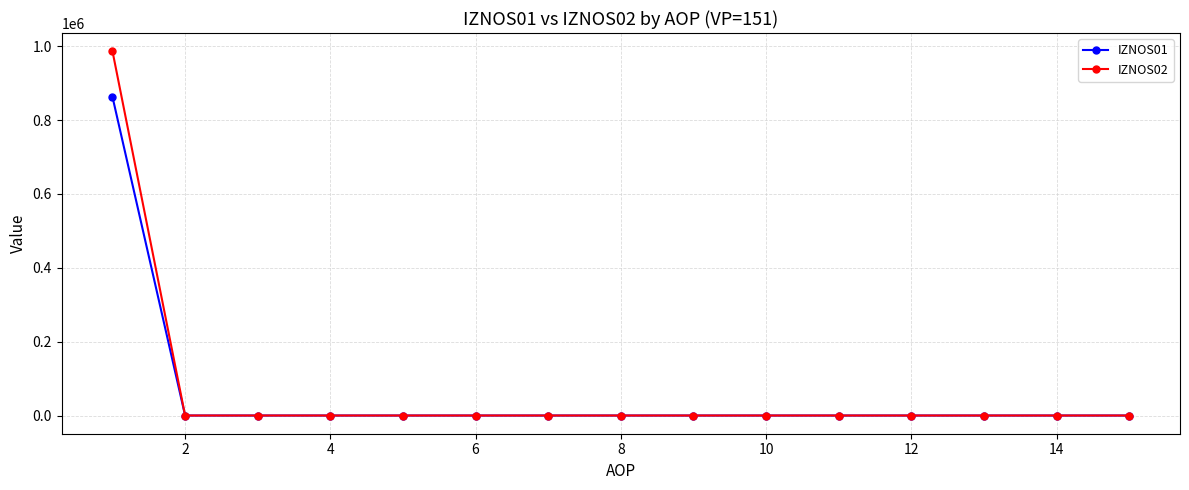

List the series in order of their peak value, lowest first.

IZNOS01, IZNOS02